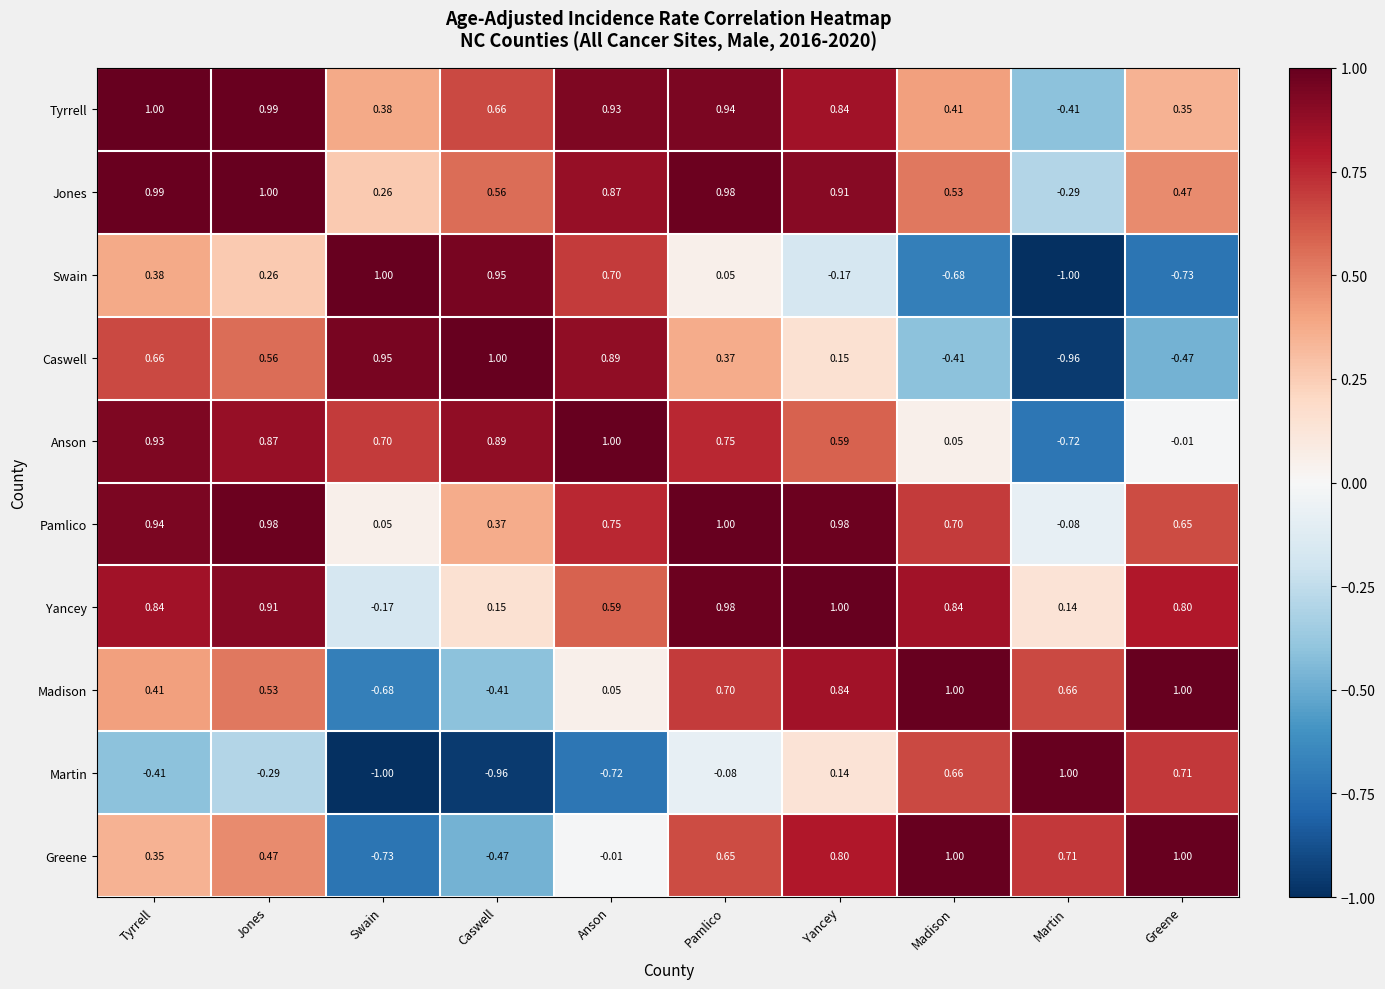

Is the value of Swain at Anson greater than the value of Anson at Yancey?

Yes